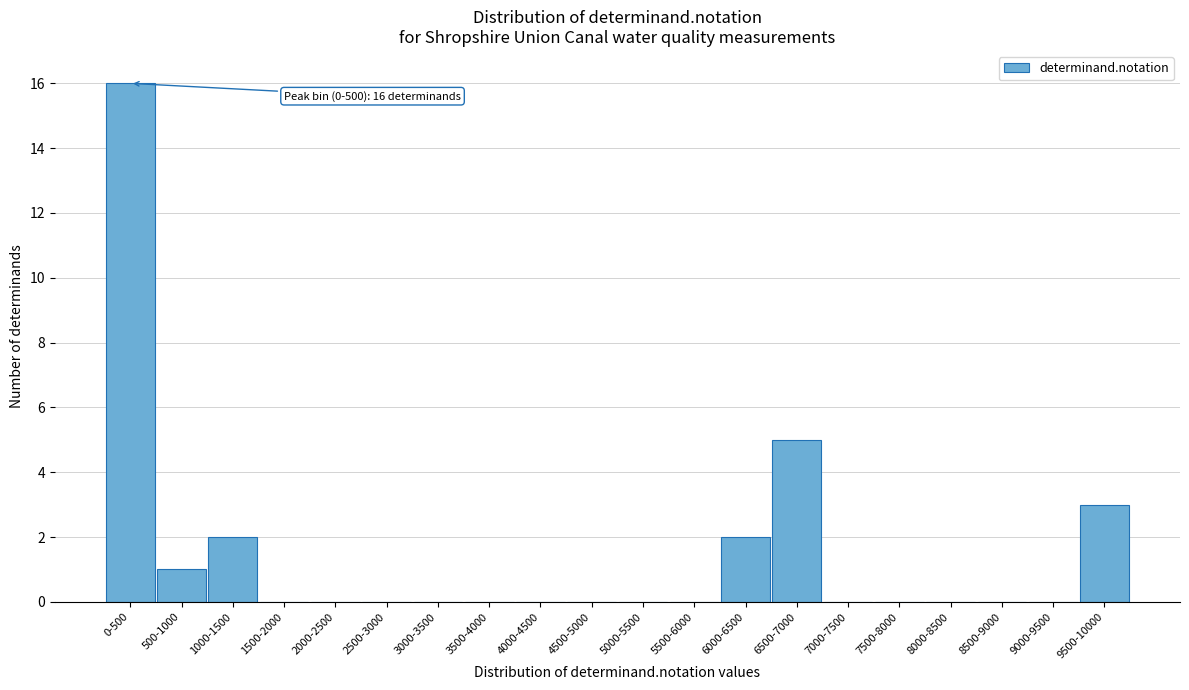

Reading left to right, list all the values displayed in this chart.

0-500=16	500-1000=1	1000-1500=2	1500-2000=0	2000-2500=0	2500-3000=0	3000-3500=0	3500-4000=0	4000-4500=0	4500-5000=0	5000-5500=0	5500-6000=0	6000-6500=2	6500-7000=5	7000-7500=0	7500-8000=0	8000-8500=0	8500-9000=0	9000-9500=0	9500-10000=3